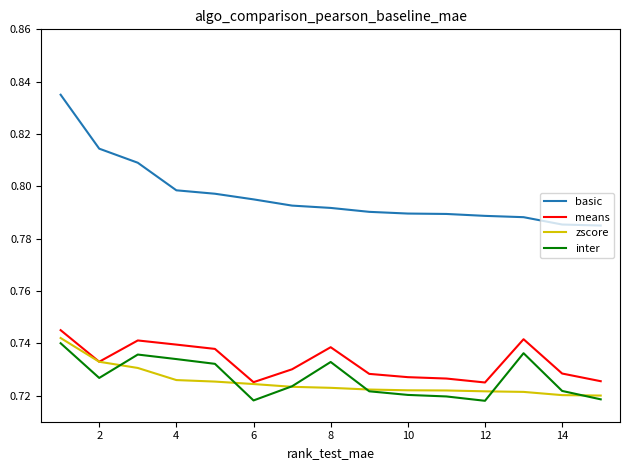

Which series has the largest total across all categories?

basic